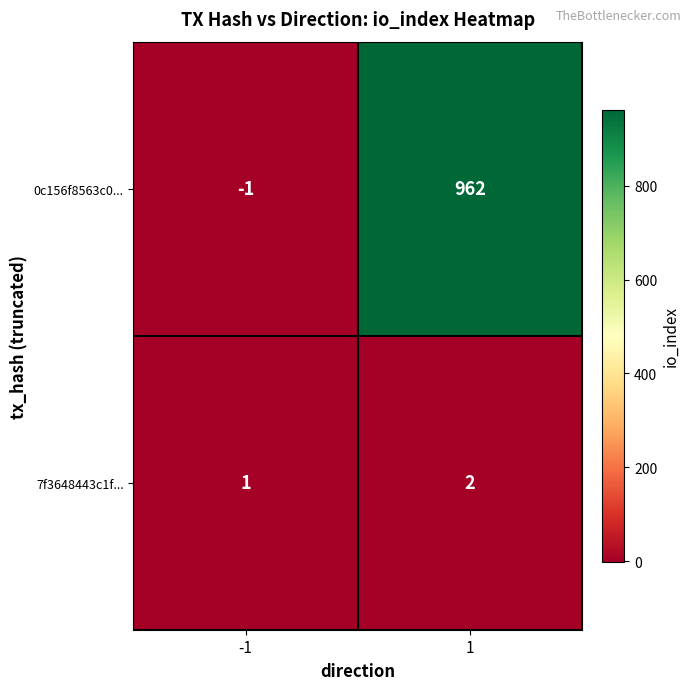

Reading left to right, what are all the values shown in this chart?

0c156f8563c0...: -1=-1	1=962
7f3648443c1f...: -1=1	1=2